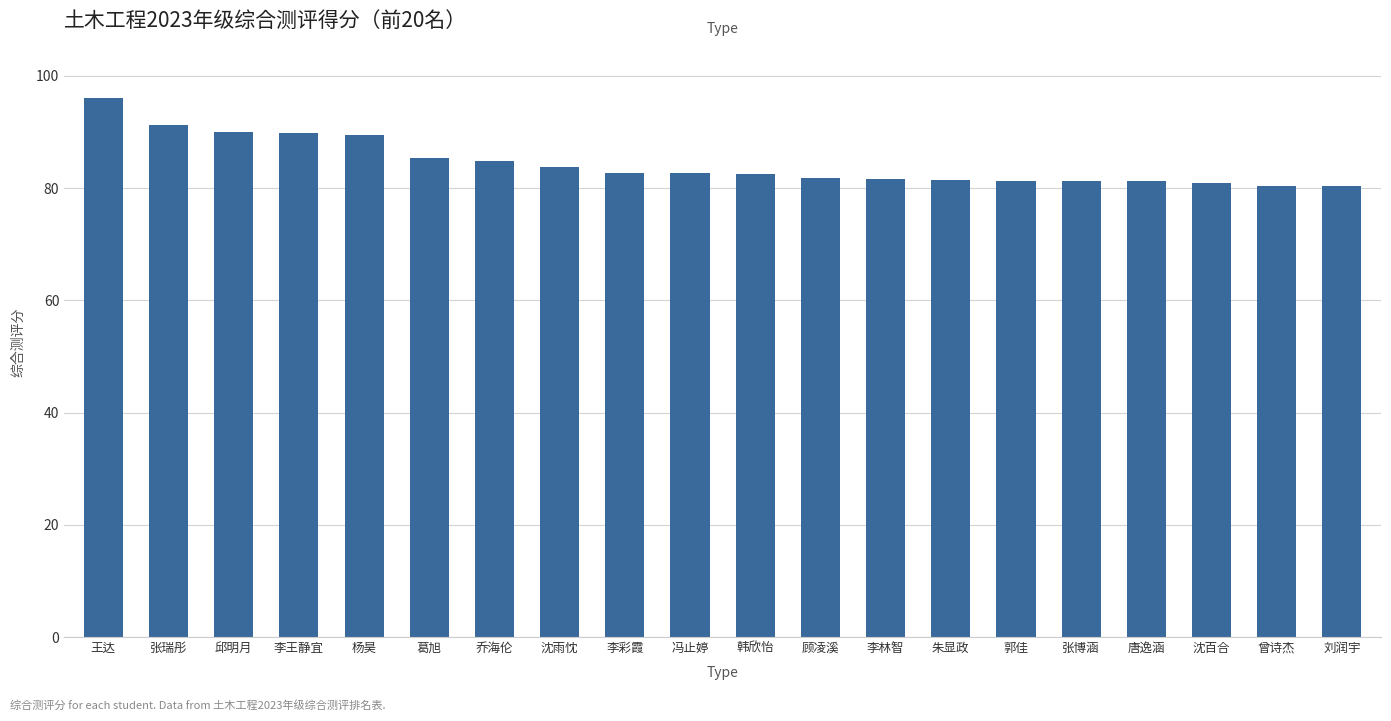

What is the label of the 4th bar from the right?

唐逸涵